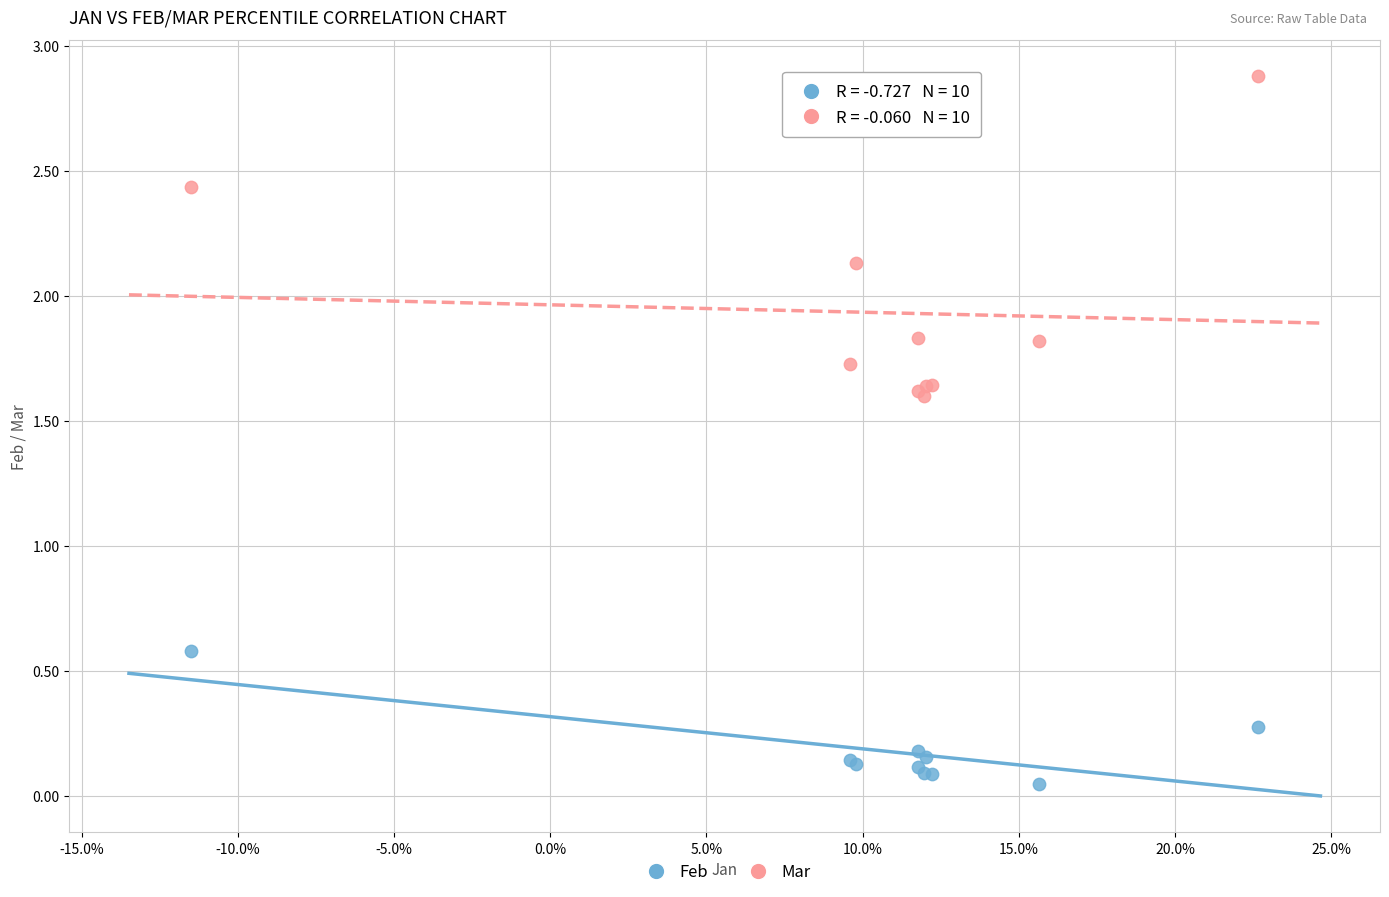

Across all series, what Y value is closest to 1?

0.6